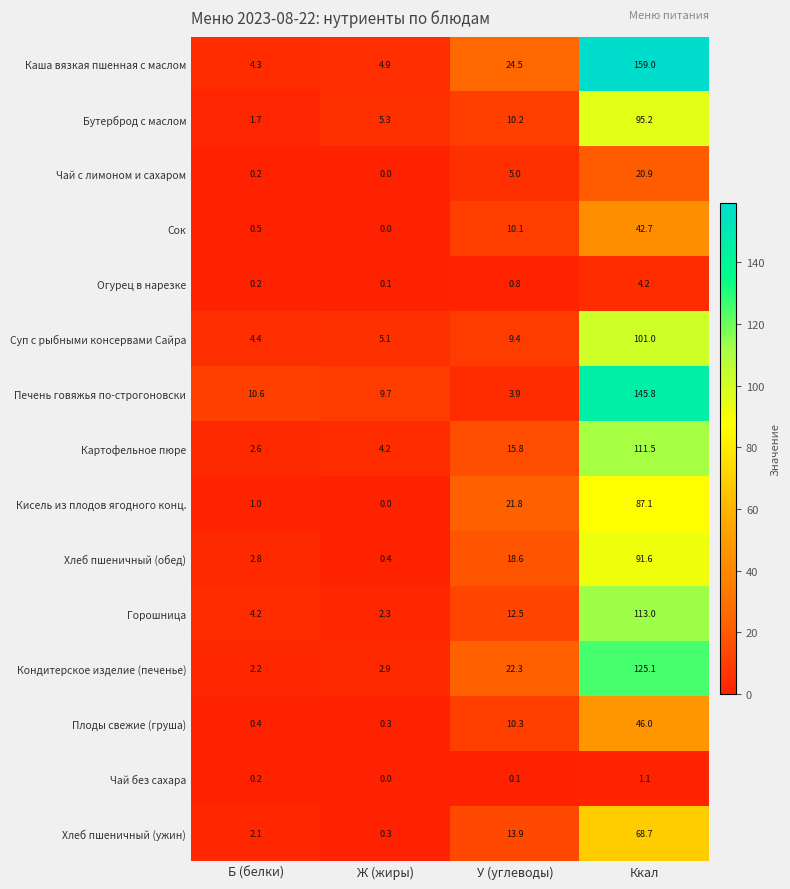

What is the difference between the highest and lowest values at Б (белки)?

10.4